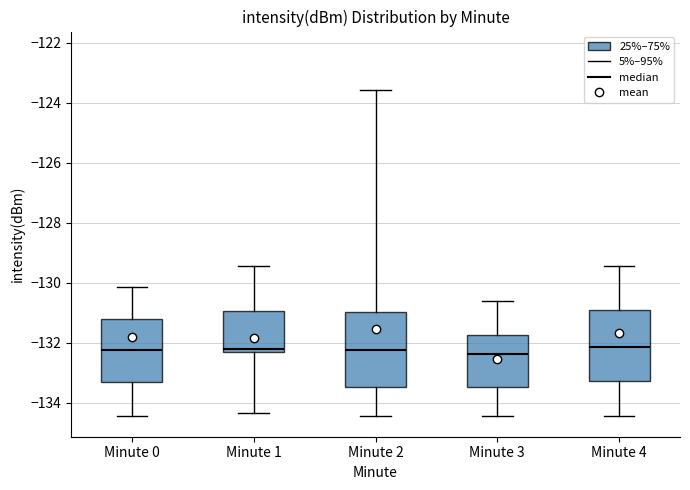

Reading left to right, transcribe this box plot: for each box, give where its median line is, the range the box spans, and where its two whiskers end, as read against the y-axis. The values are not printed on the chart, so give them approximately, as read against the axis.

Minute 0: median -132.2, box -133.2 to -131.2, whiskers -134.4 to -130.2
Minute 1: median -132.2 (just above the box's lower edge), box -132.2 to -131.0, whiskers -134.4 to -129.4
Minute 2: median -132.2, box -133.4 to -131.0, whiskers -134.4 to -123.6
Minute 3: median -132.4, box -133.4 to -131.8, whiskers -134.4 to -130.6
Minute 4: median -132.2, box -133.2 to -131.0, whiskers -134.4 to -129.4